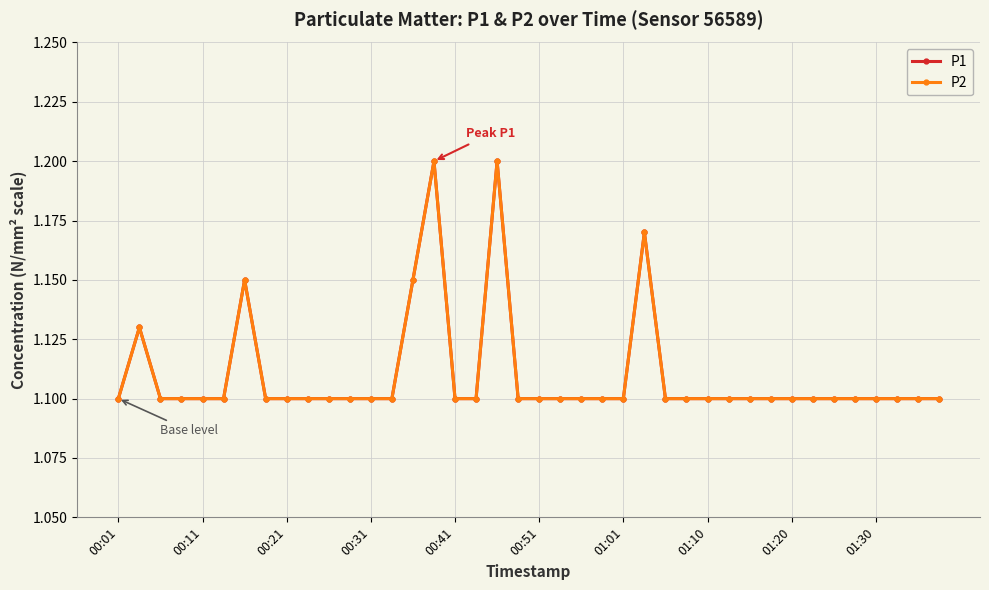

Does the chart have visible grid lines?

Yes